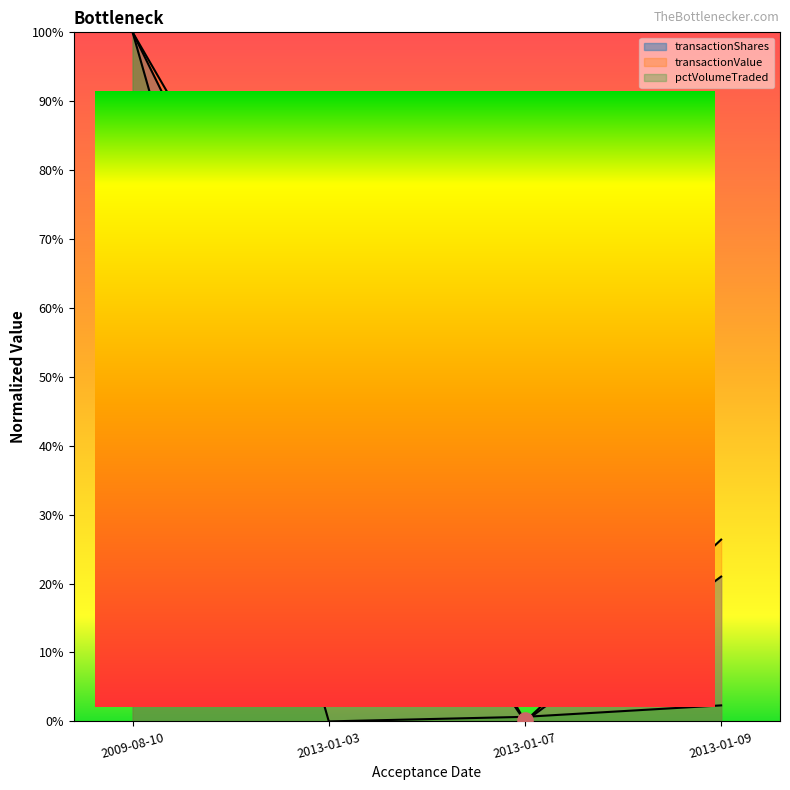

At which category is the sum across all series the highest?

2009-08-10